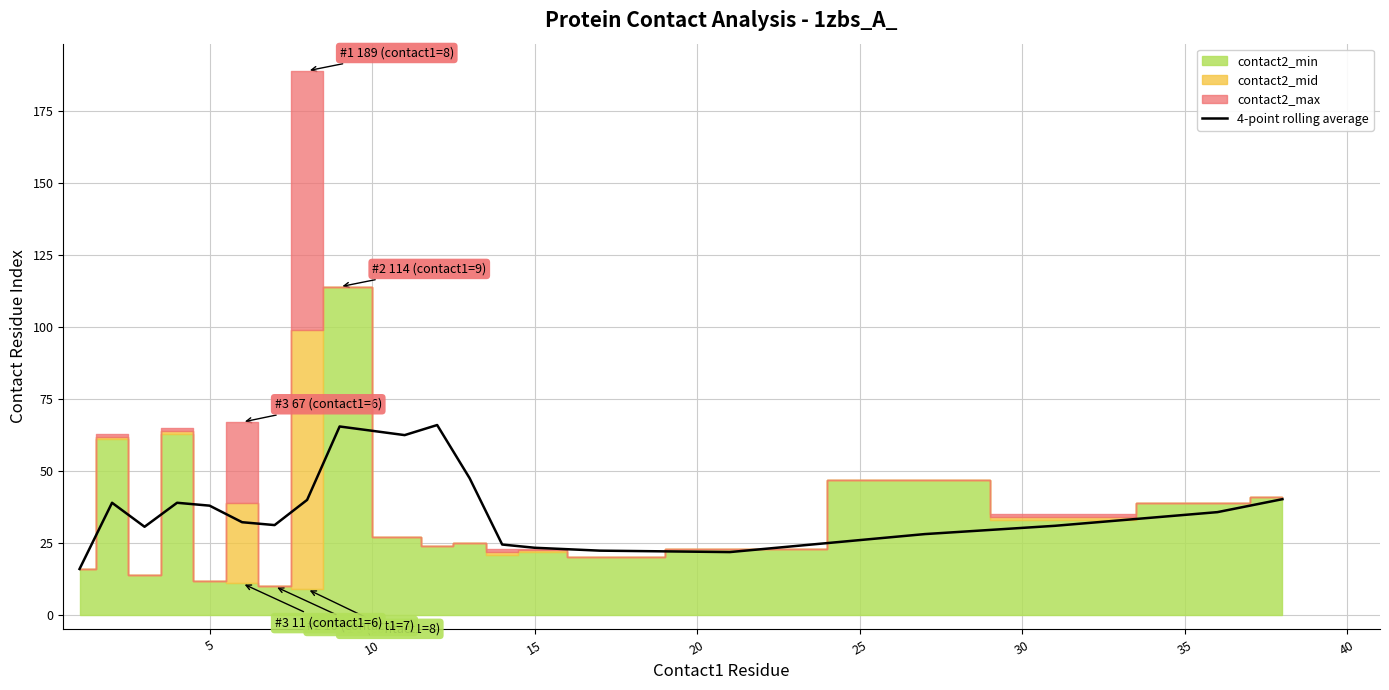

What is the sum of all values?

734.9